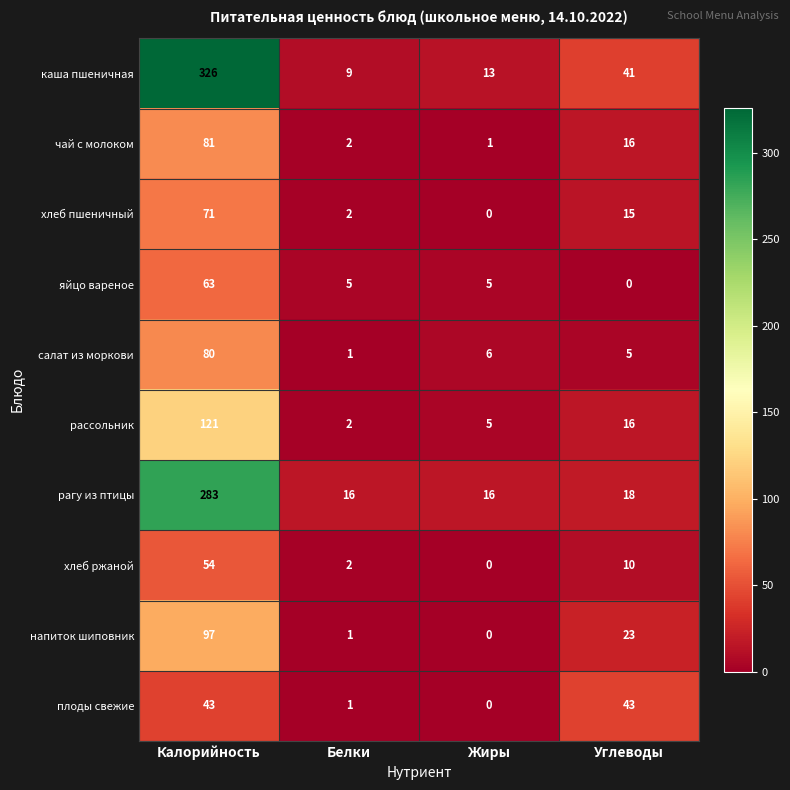

What value does the рагу из птицы series have at Калорийность, to the nearest 10?

280